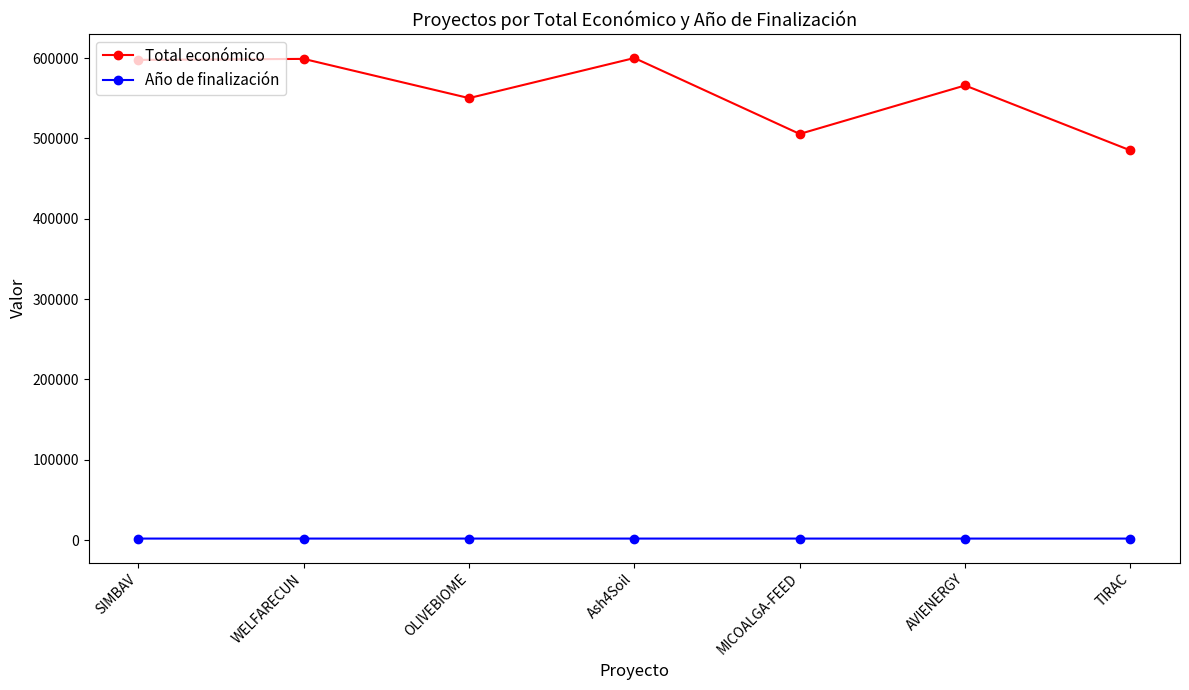

Which series has the largest total across all categories?

Total económico